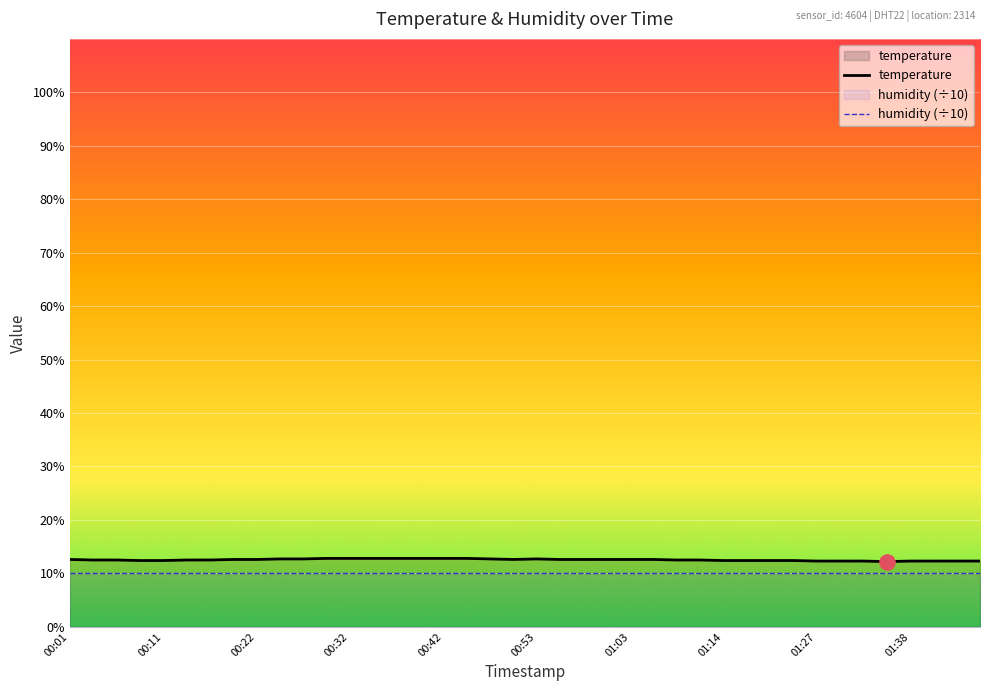

What are all the series names shown in the legend?

temperature, humidity (÷10)